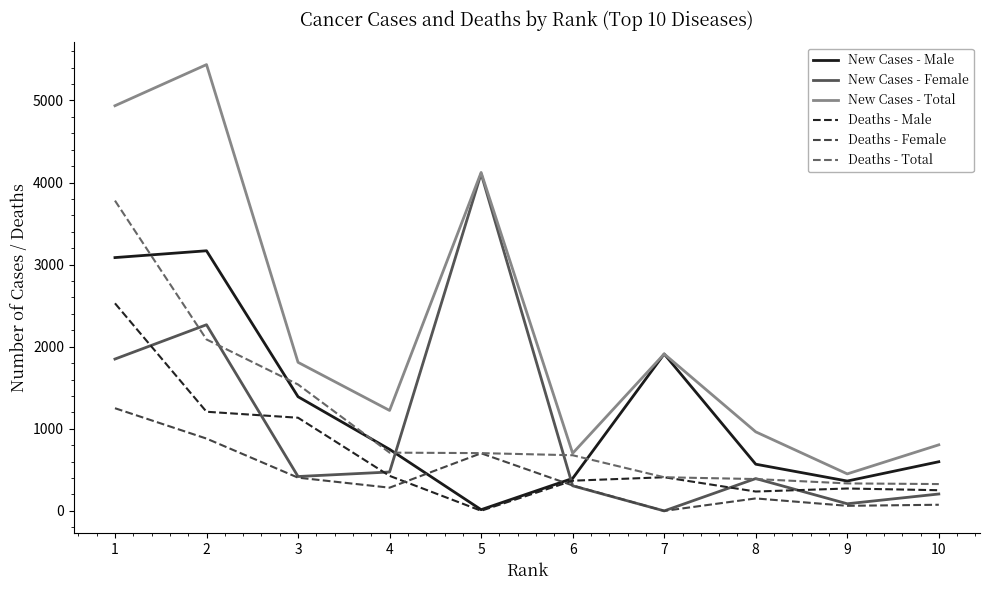

Which series has the widest spread of values?

New Cases - Total